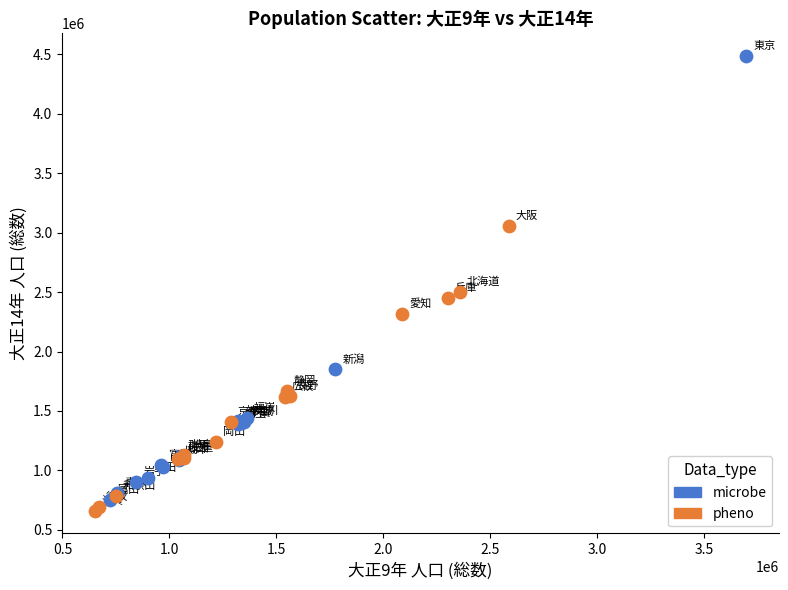

Which series reaches the minimum Y coordinate?

pheno